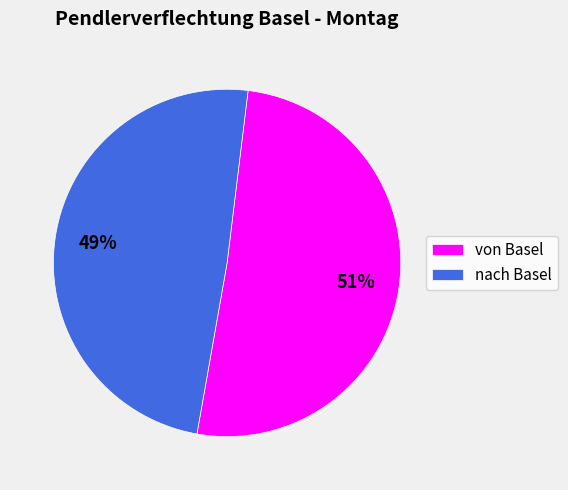

Combined, do nach Basel and von Basel account for over 50%?

Yes